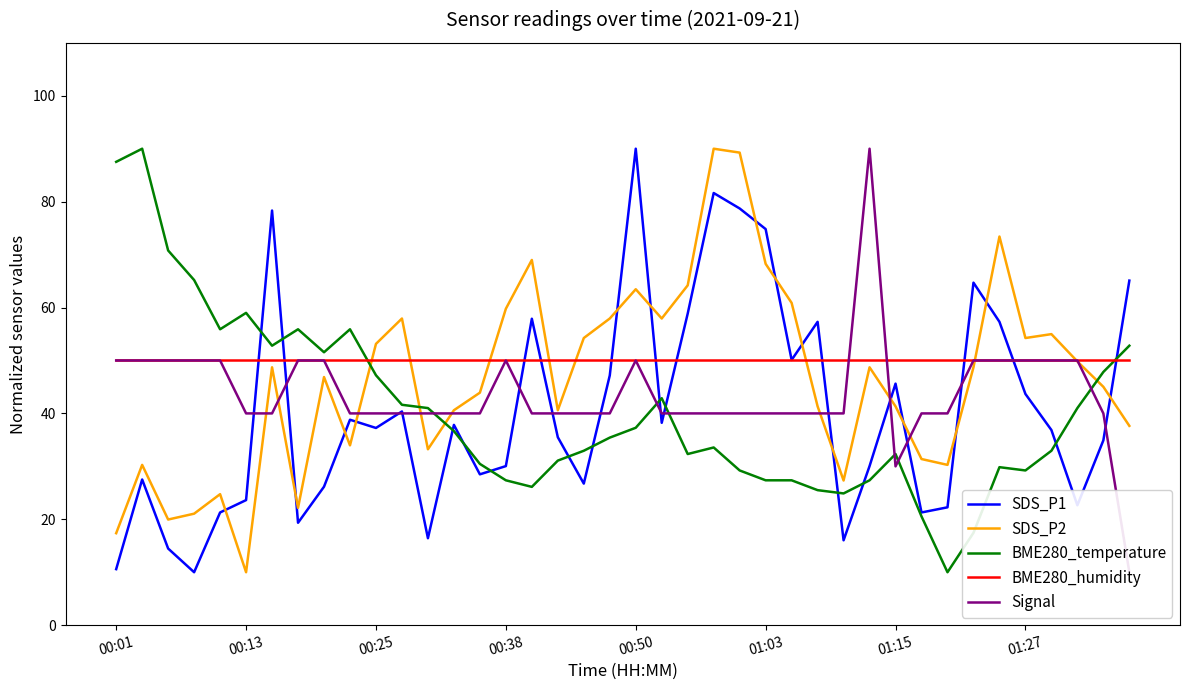

The SDS_P1 series shows 37.3 at 00:25. True or false?

True